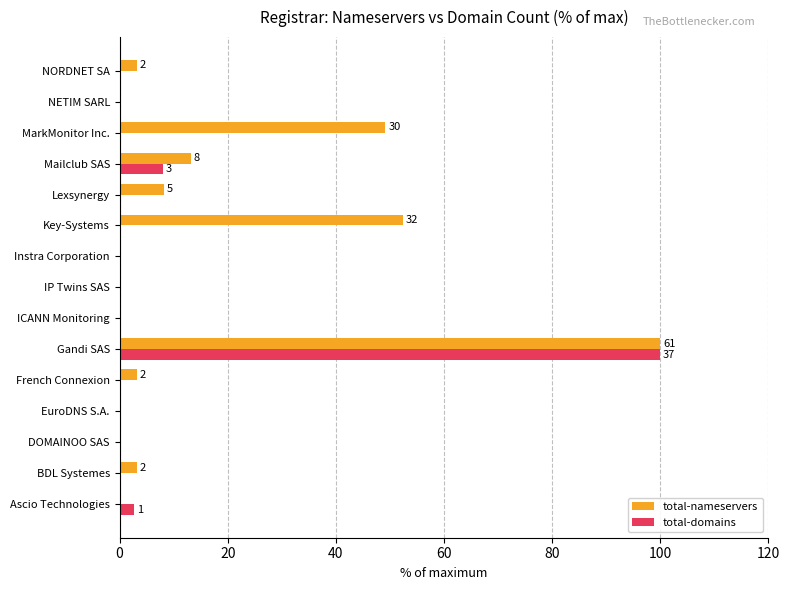

What is the total value across all series at Key-Systems?

52.5